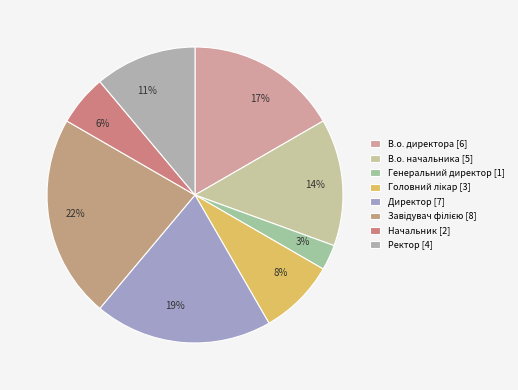

What percentage is the Ректор slice, to the nearest percent?

11%